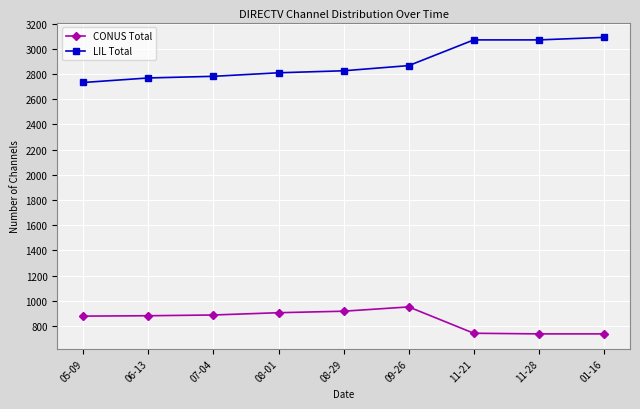

What is the greatest value displayed?

3091